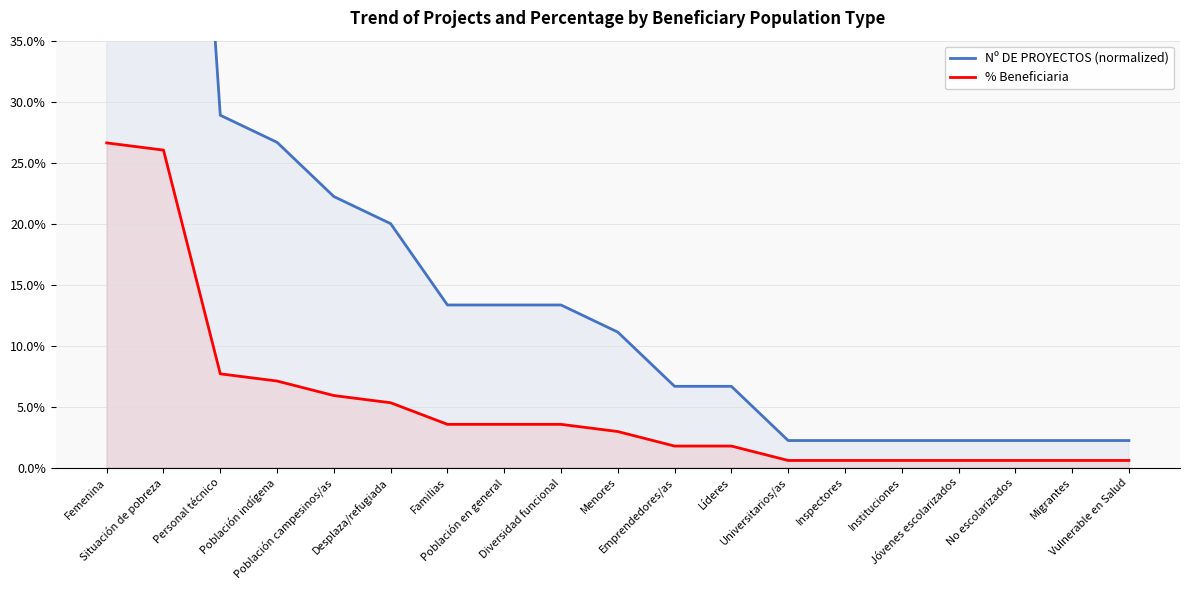

What position from the right is Población campesinos/as?

15